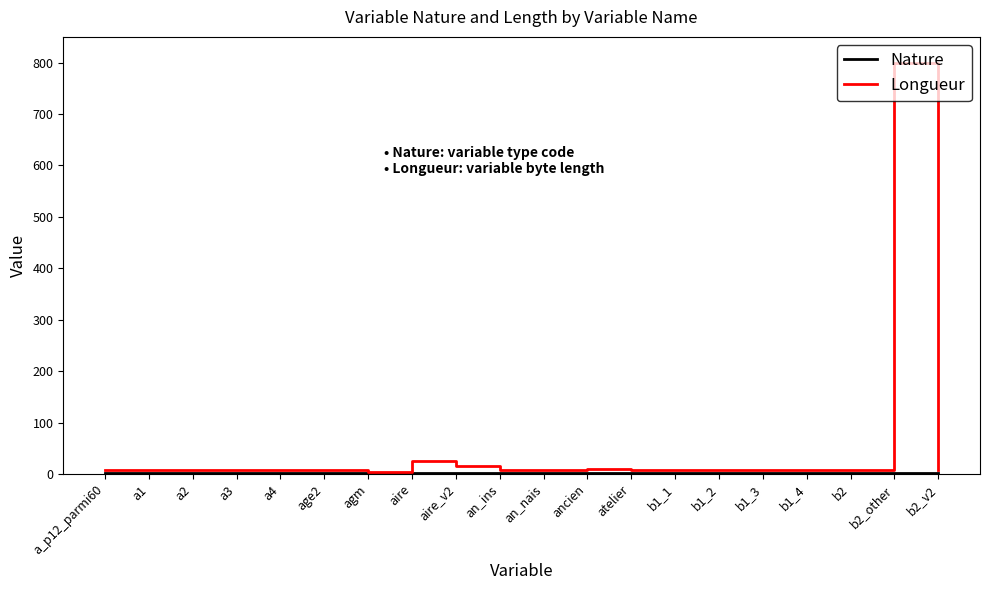

Which series has the largest range (max minus min)?

Longueur